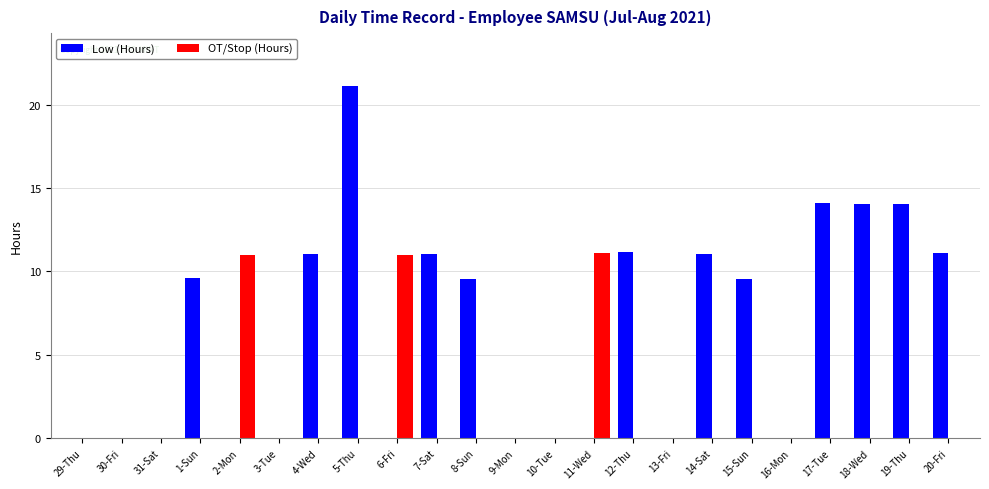

At which category is the sum across all series the highest?

5-Thu